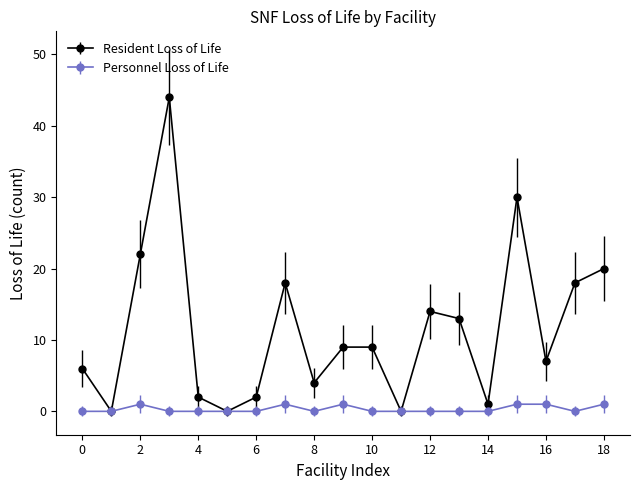

In Resident Loss of Life, how many points are lower than both neighbors (excluding endpoints)?

6